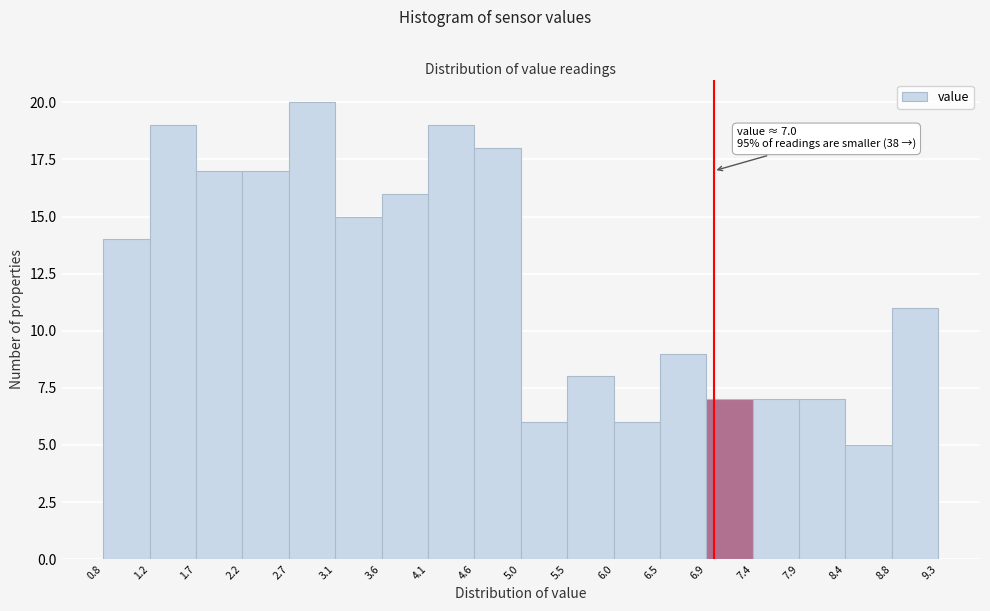

Which range on the x-axis has the tallest bar?

2.7 to 3.1